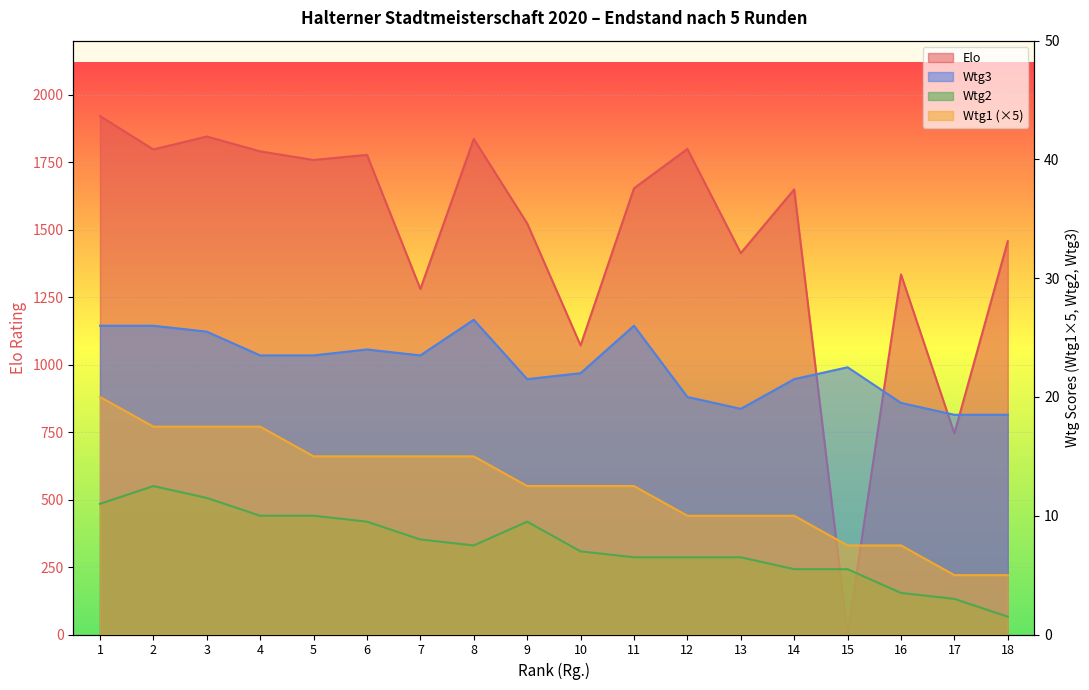

Reading left to right, extract all data points from this chart.

Elo: 1921.0	1797.0	1845.0	1790.0	1758.0	1777.0	1280.0	1836.0	1523.0	1071.0	1653.0	1799.0	1413.0	1649.0	0.0	1334.0	745.0	1457.0
Wtg1: 20.0	17.5	17.5	17.5	15.0	15.0	15.0	15.0	12.5	12.5	12.5	10.0	10.0	10.0	7.5	7.5	5.0	5.0
Wtg2: 11.0	12.5	11.5	10.0	10.0	9.5	8.0	7.5	9.5	7.0	6.5	6.5	6.5	5.5	5.5	3.5	3.0	1.5
Wtg3: 26.0	26.0	25.5	23.5	23.5	24.0	23.5	26.5	21.5	22.0	26.0	20.0	19.0	21.5	22.5	19.5	18.5	18.5